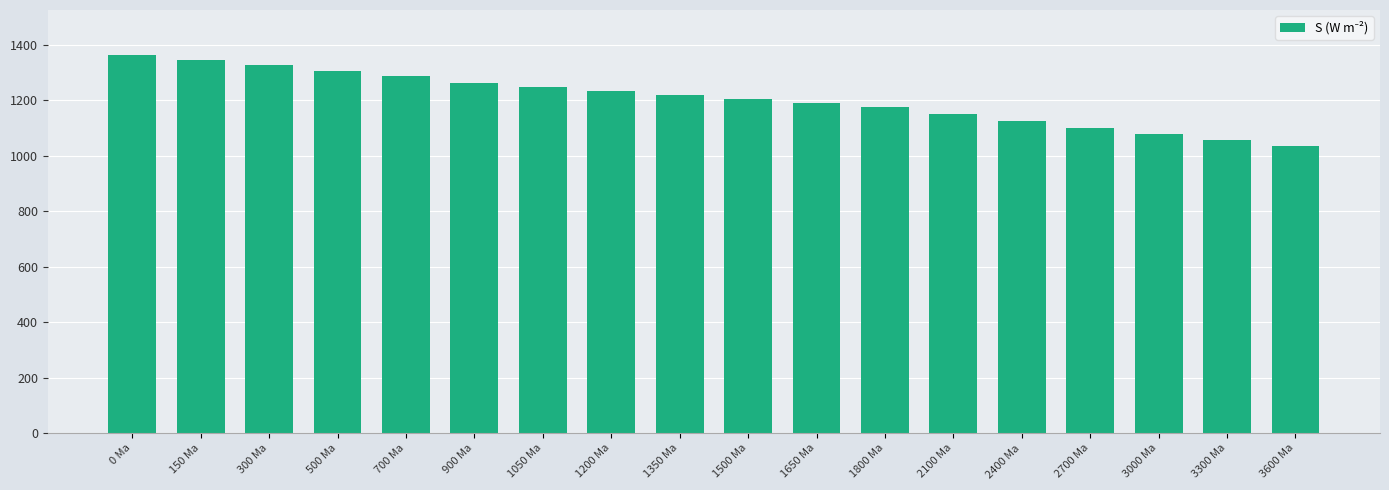

What is the sum of all values?

21685